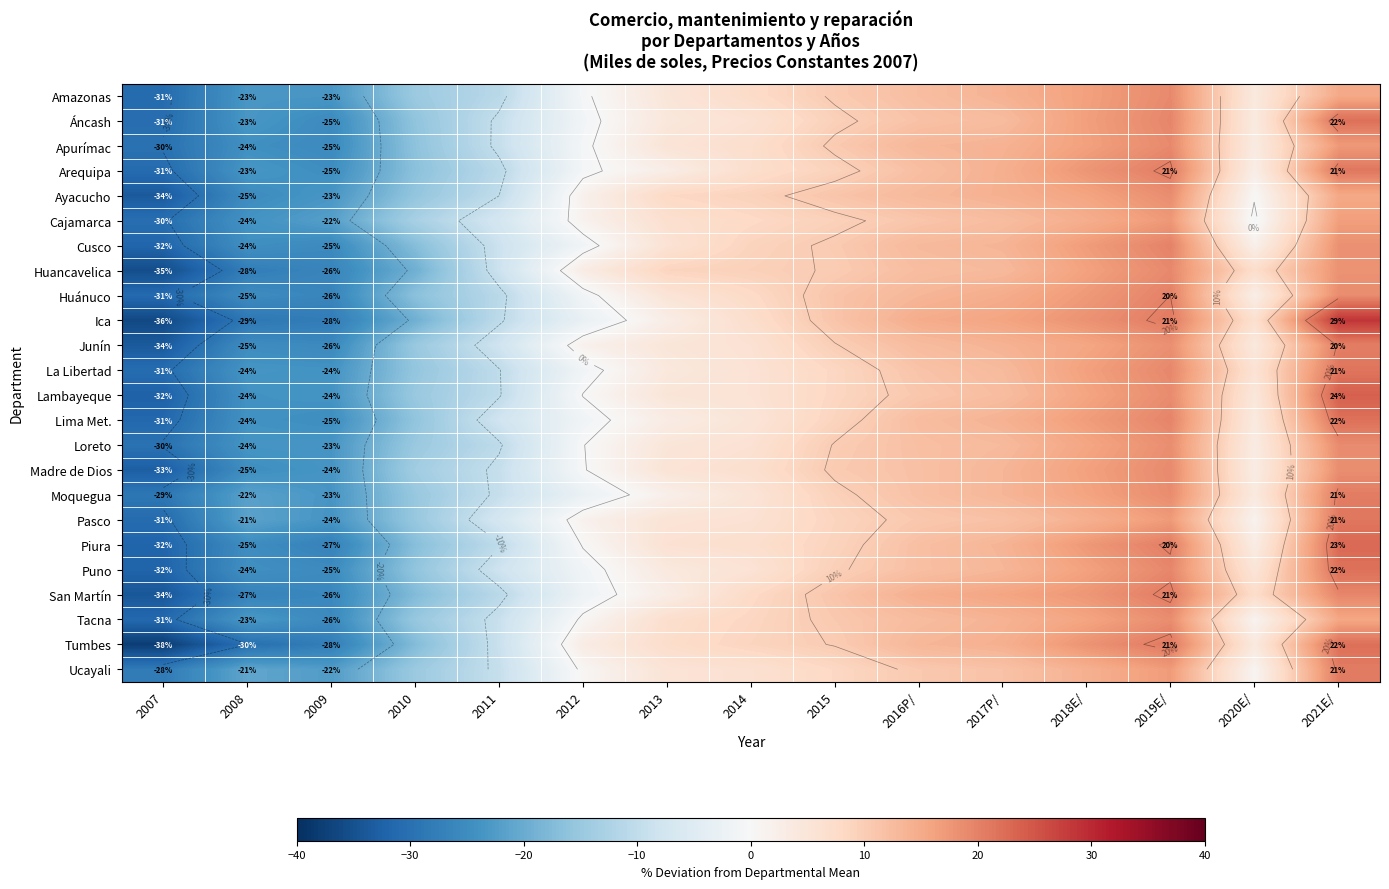

True or false: San Martín has a value of 23.4 at 2017P/.

False